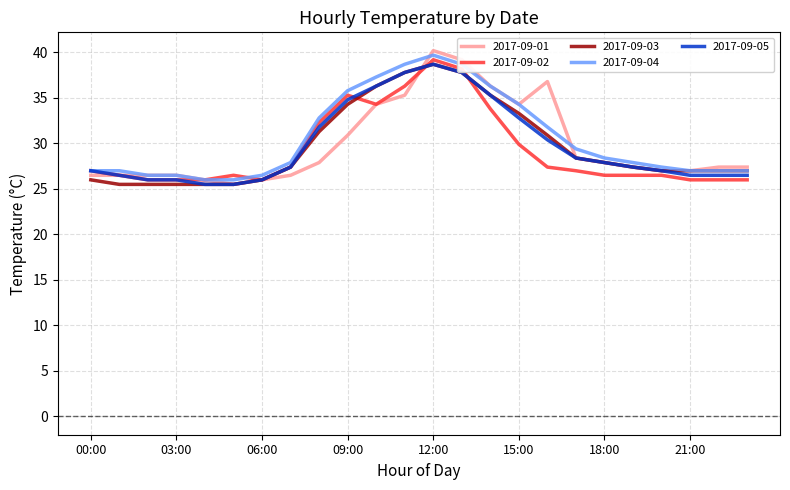

What is the maximum value shown in the chart?

40.2